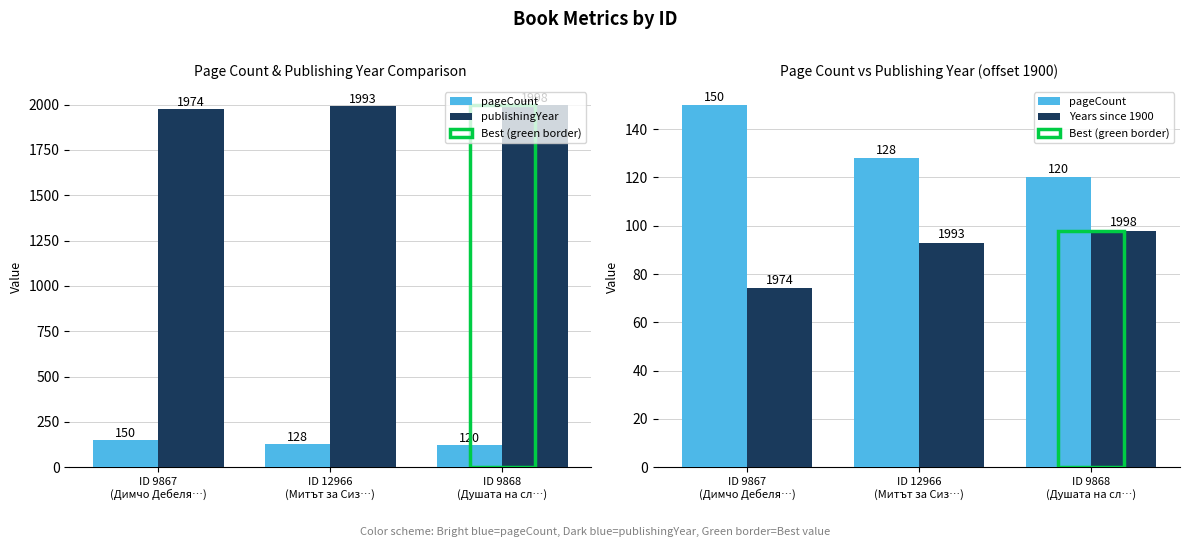

What is the sum of the publishingYear values at ID 9868
(Душата на сл…) and ID 12966
(Митът за Сиз…)?

3991